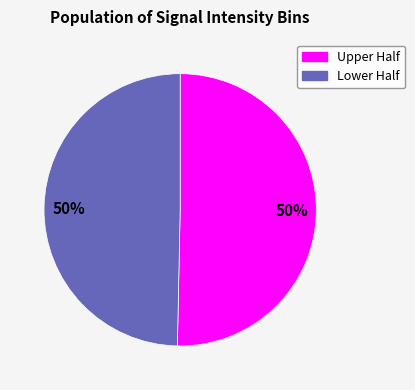

How many slices are in this pie chart?

2